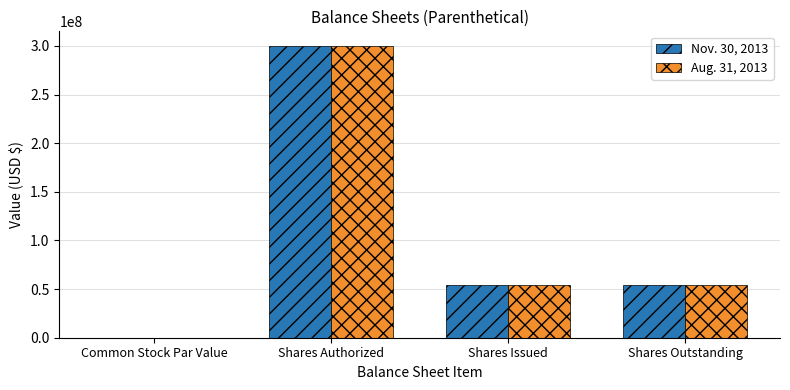

What is the maximum value for Nov. 30, 2013?

300000000.0